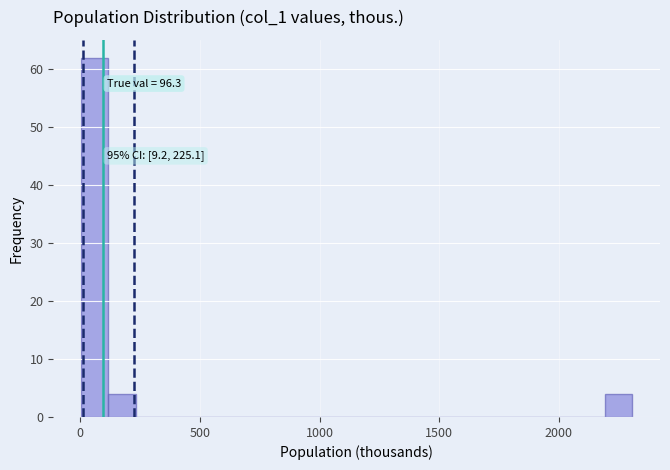

Read against the x-axis, roughly where is the centre of the tallest bar?

50